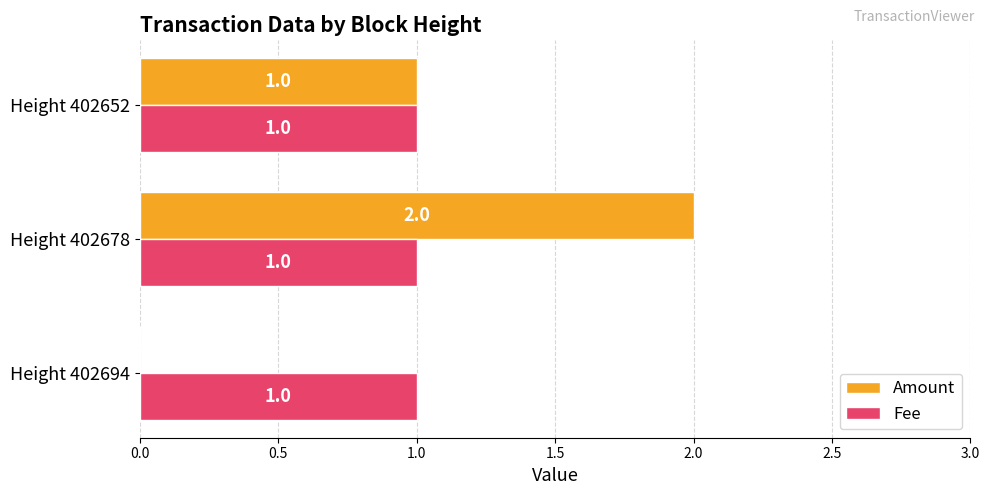

The Fee series shows 2 at Height 402694. True or false?

False